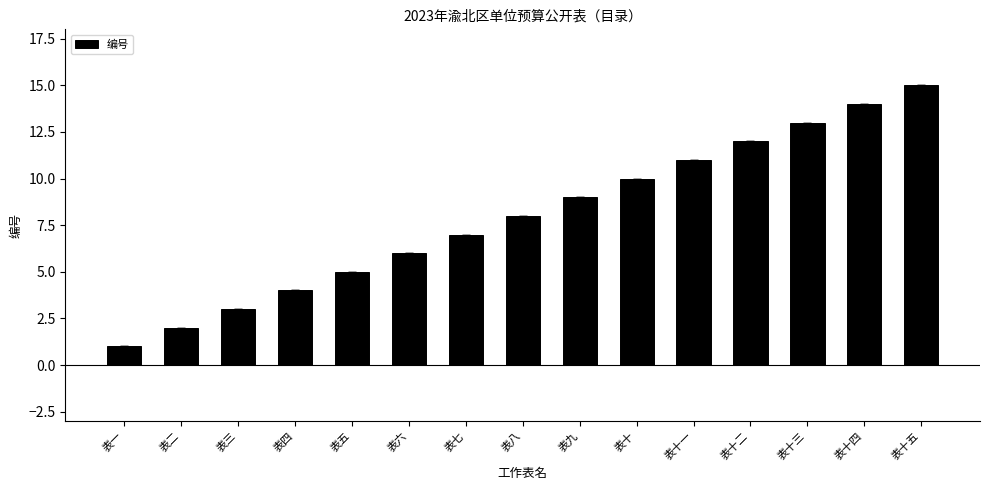

Approximately how many times larger is the value at 表十三 compared to 表十一?

1.2